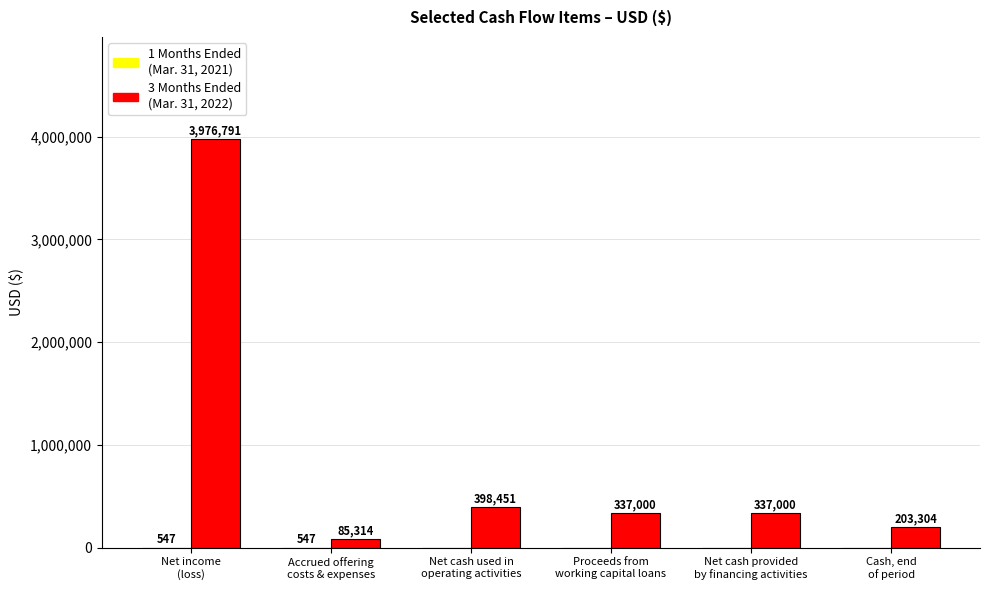

How many data points does each series have?

6